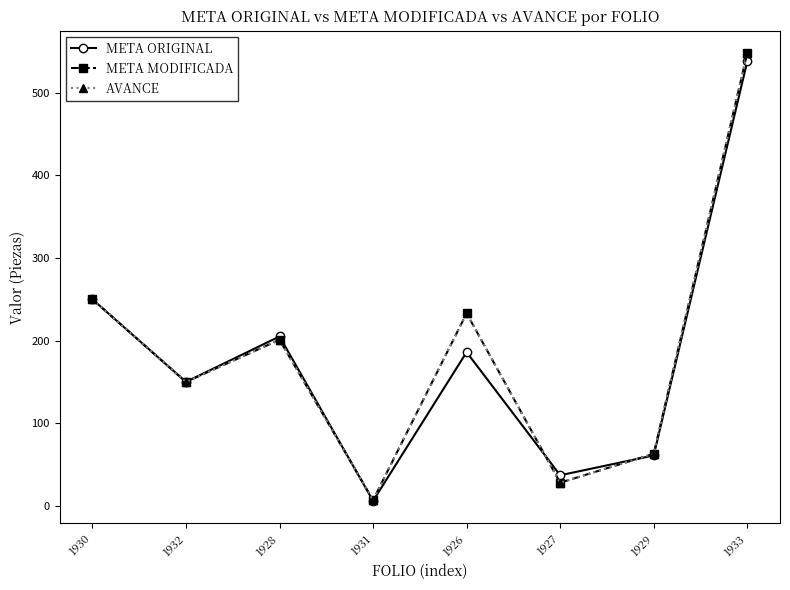

Does the chart have visible grid lines?

No